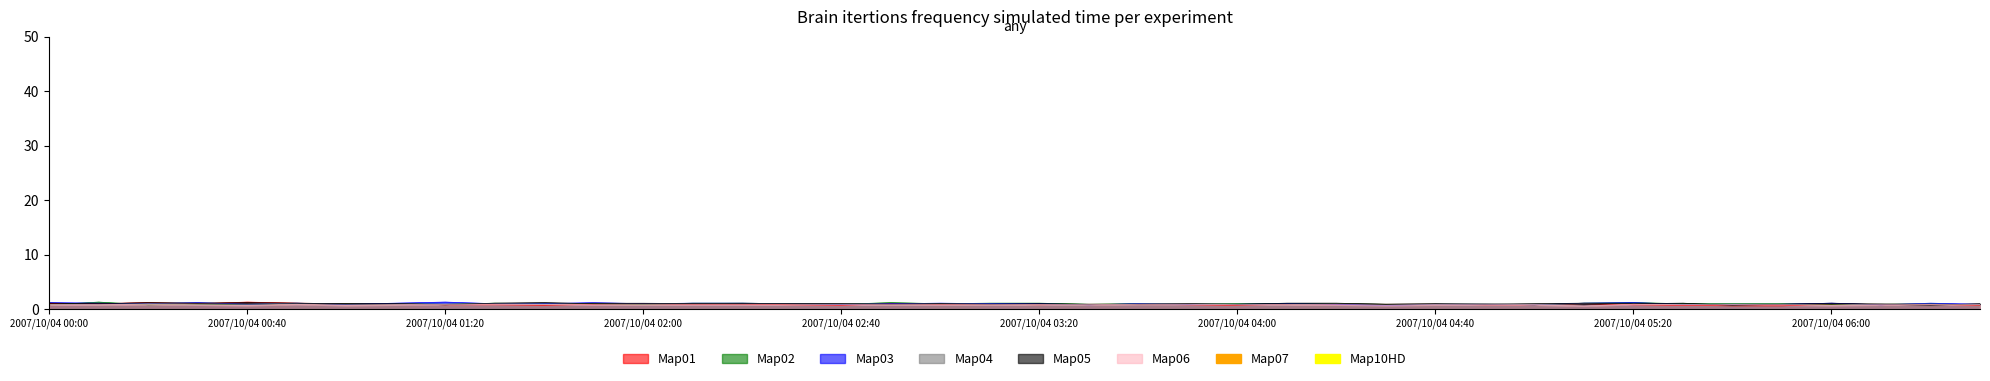

At 2007/10/04 00:50, list the series in order from largest to smallest.

 11.365,  10.765,  11.065,  11.215,  10.615,  10.165